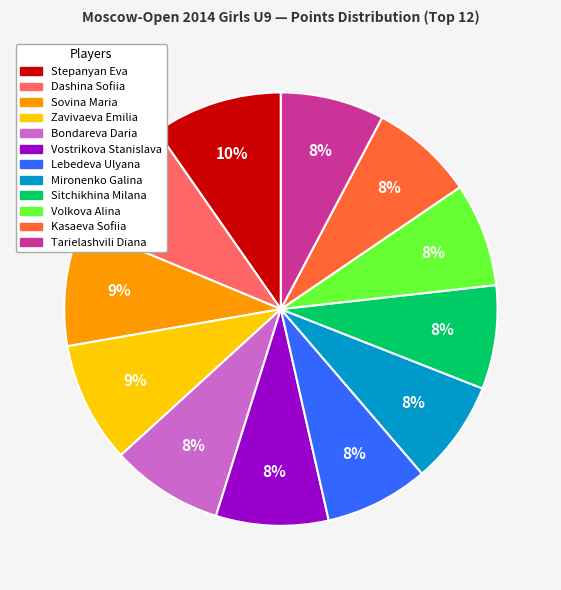

To the nearest percent, what percentage of the pie is Vostrikova Stanislava?

8%